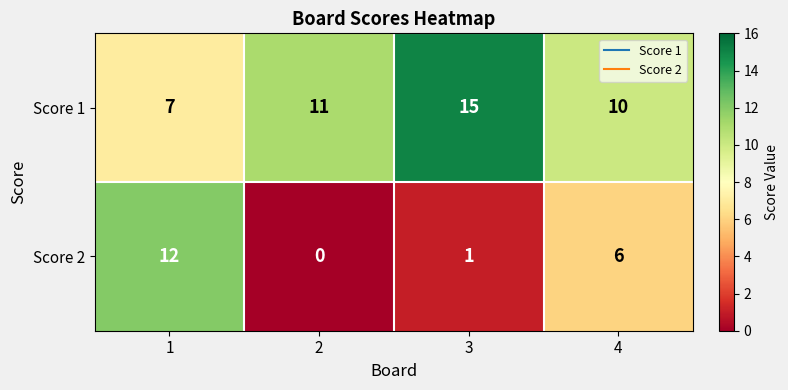

Which series has the largest total across all categories?

Score 1